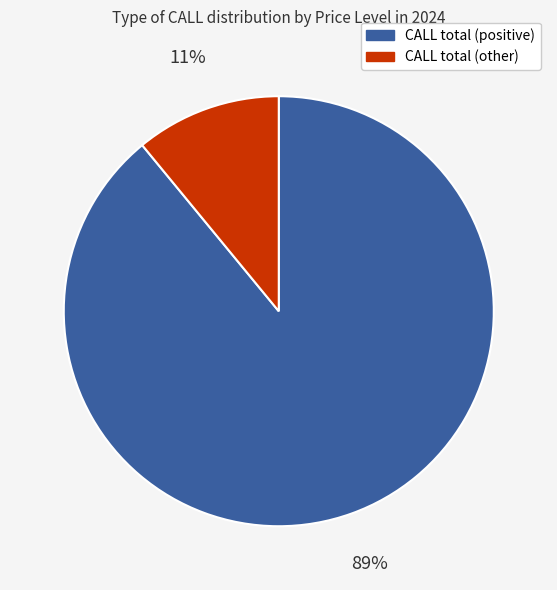

Is it true that CALL total (positive) is 96% of the pie?

False